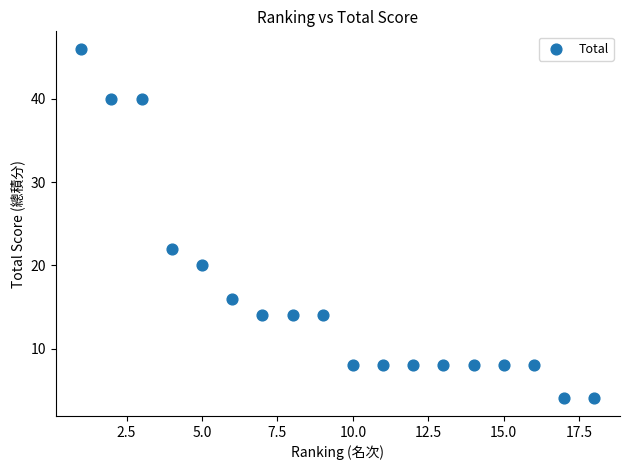

What Y value in the scatter plot is closest to 25?

22.0